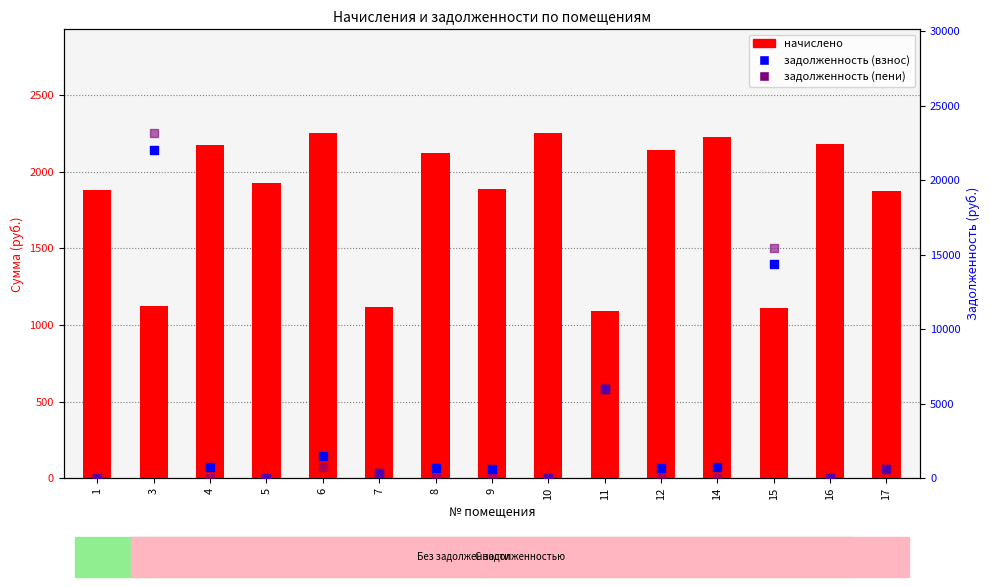

What is the total value across all series at 16?

2182.7